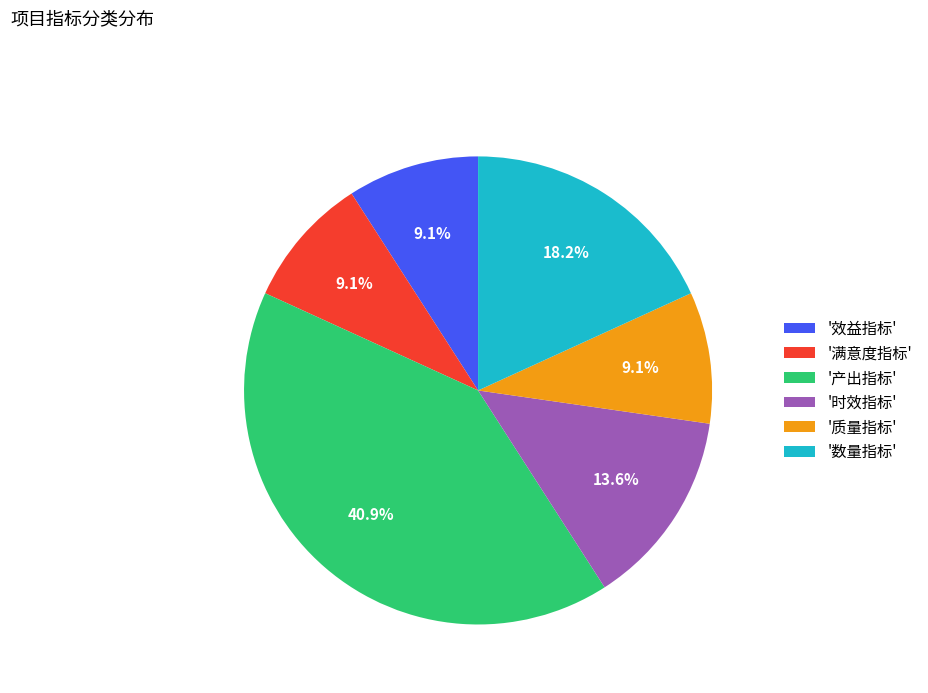

What is the ratio of the value at '产出指标' to the value at '时效指标'?

3.0